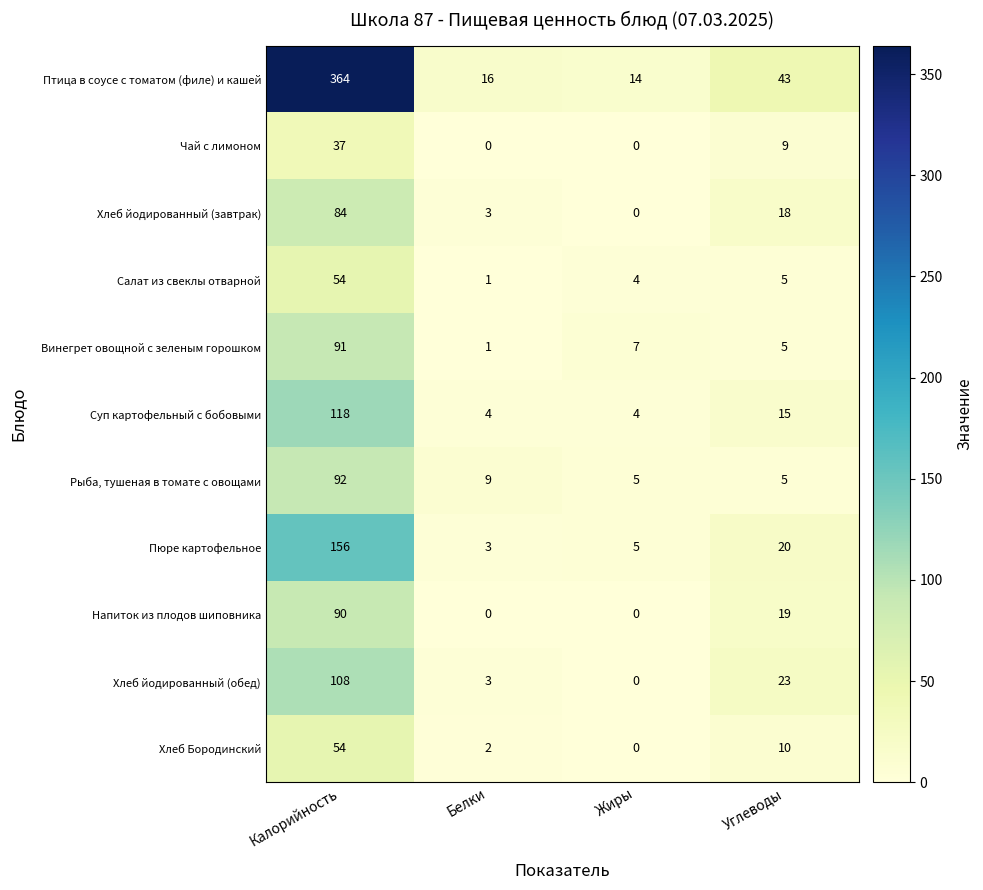

The value of Птица в соусе с томатом (филе) и кашей at Углеводы is 18. True or false?

False